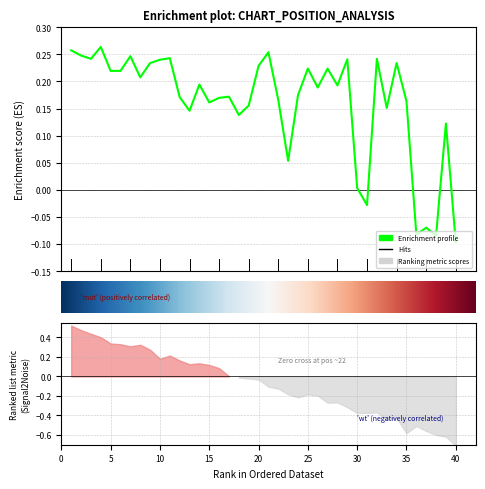

Does the chart display data point markers on the line(s)?

No